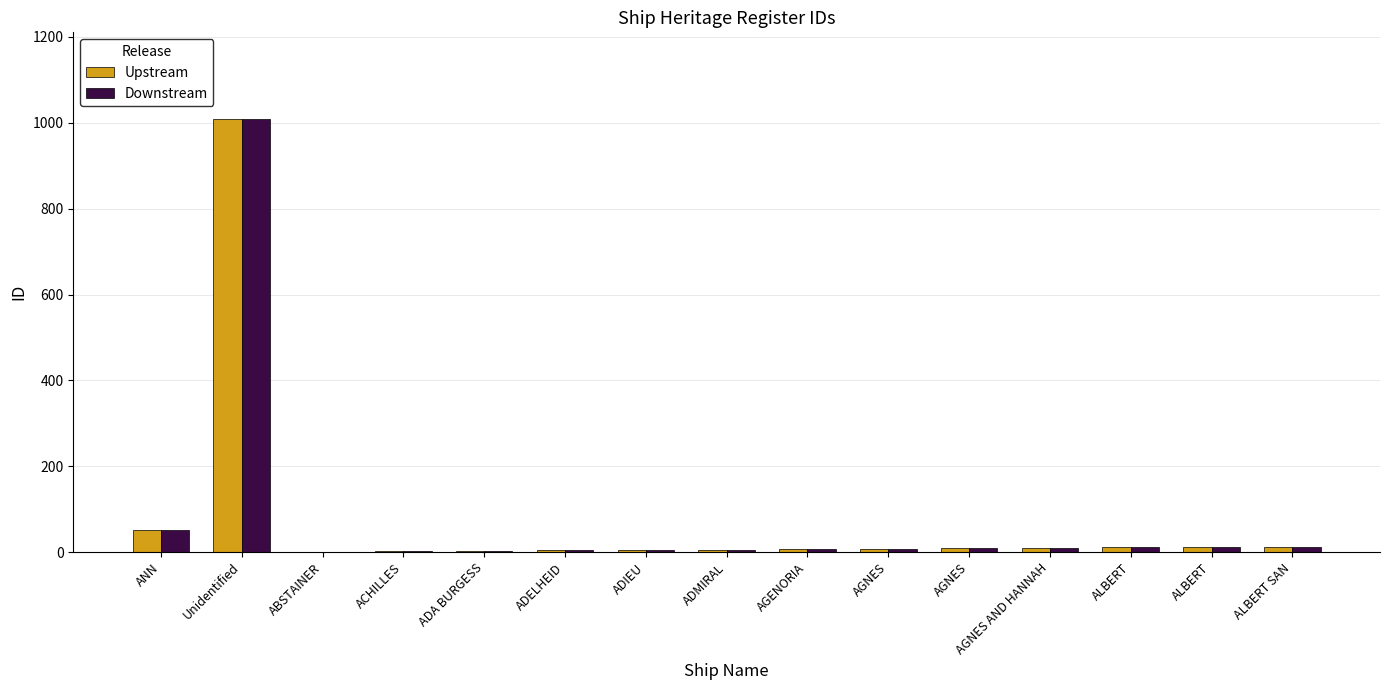

What is the difference between the Downstream values at ALBERT and ALBERT?

1